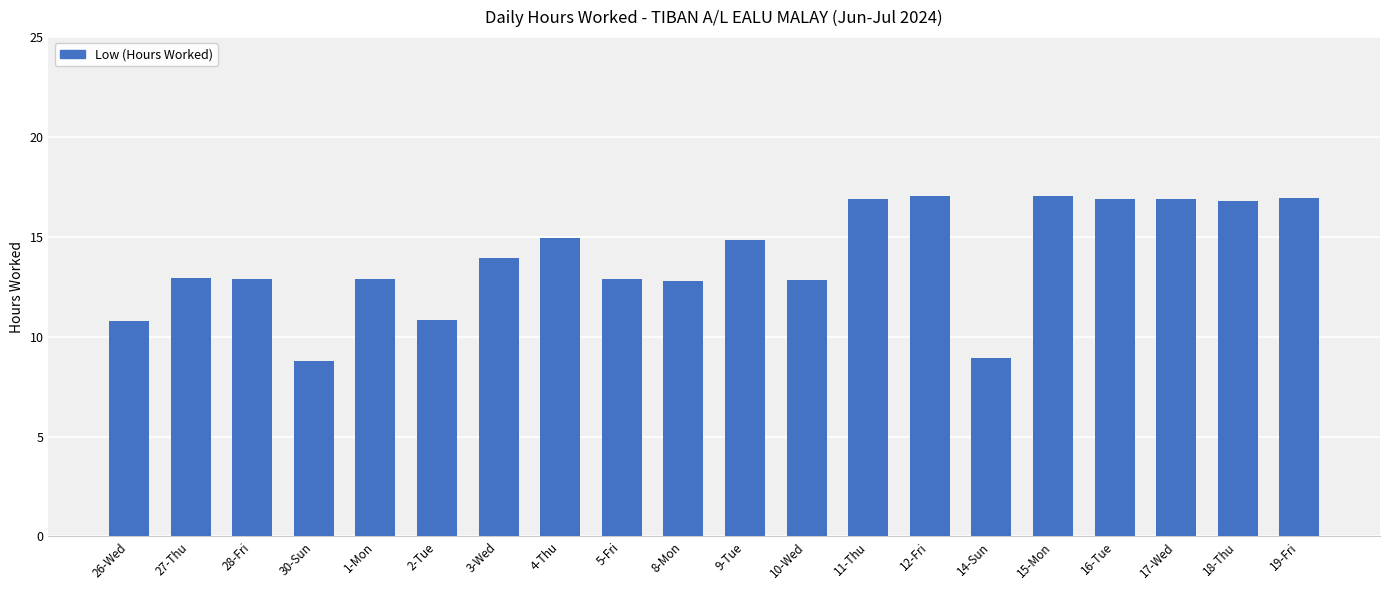

What value does the data have at 26-Wed?

10.8